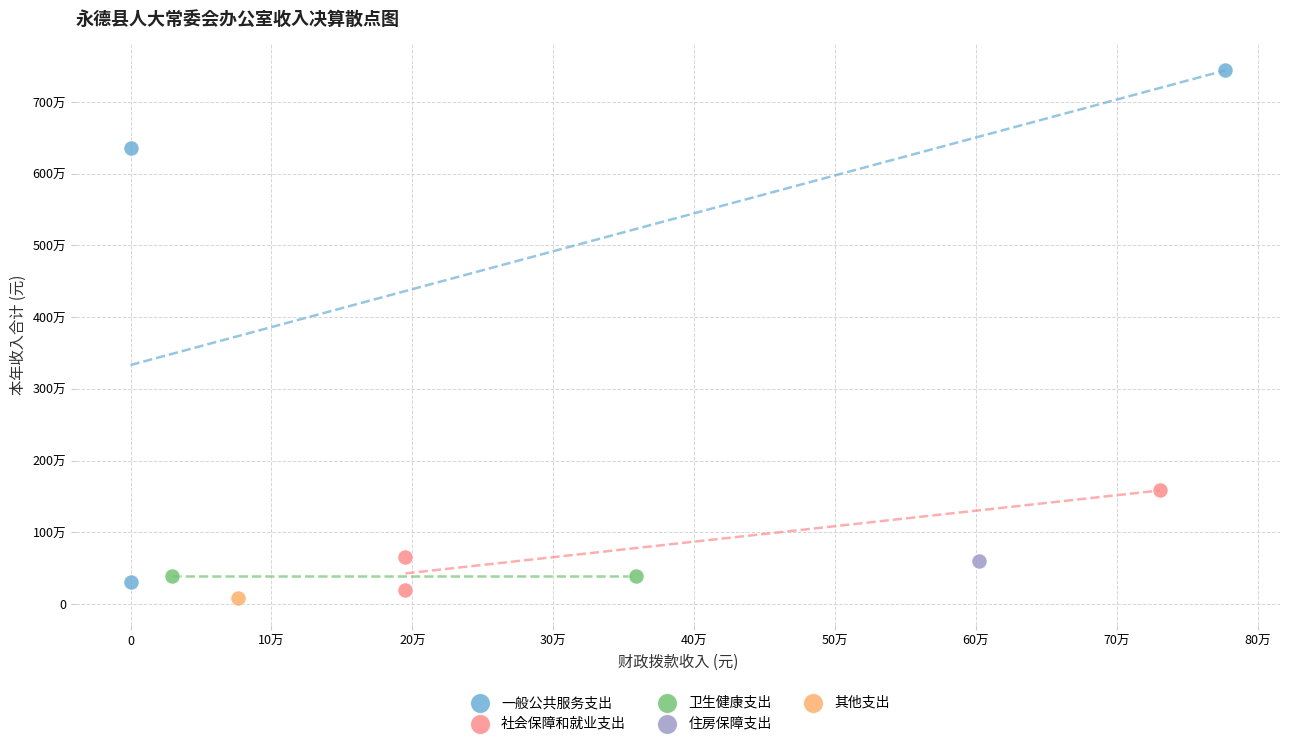

What are all the series names shown in the legend?

一般公共服务支出, 社会保障和就业支出, 卫生健康支出, 住房保障支出, 其他支出